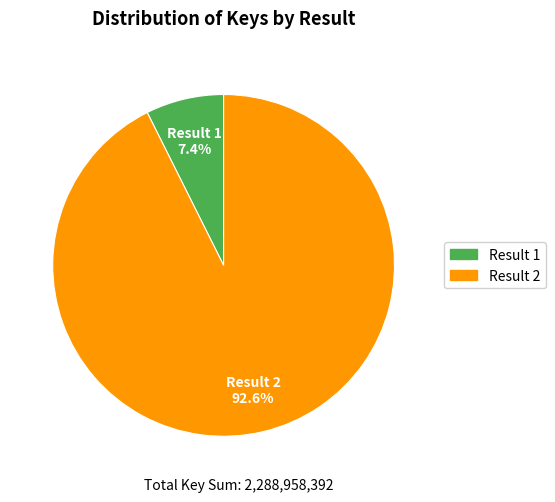

Is there any slice that represents more than half of the pie?

Yes